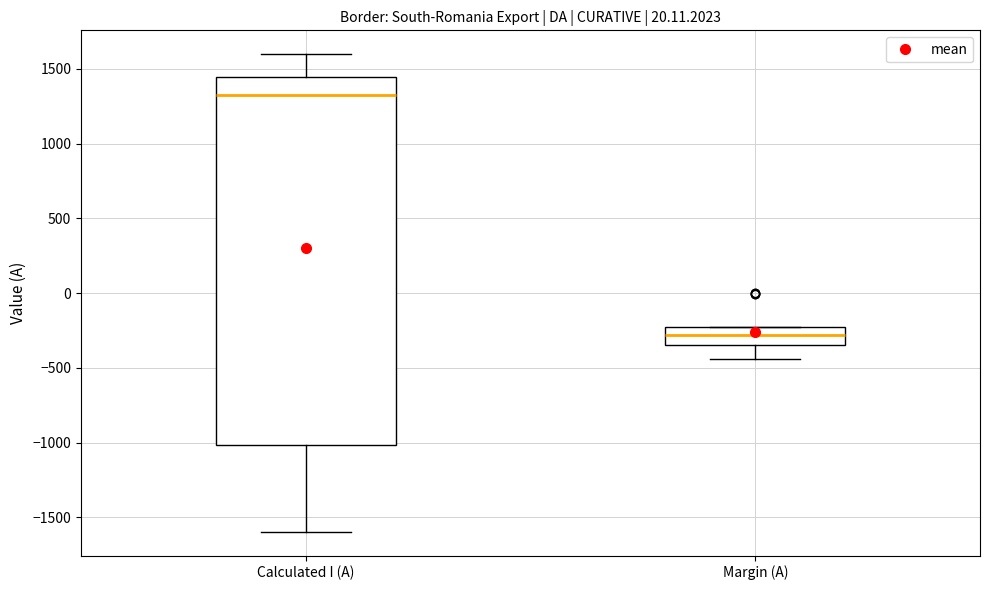

Reading left to right, transcribe this box plot: for each box, give where its median line is, the range the box spans, and where its two whiskers end, as read against the y-axis. The values are not printed on the chart, so give them approximately, as read against the axis.

Calculated I (A): median 1300, box -1000 to 1450, whiskers -1600 to 1600
Margin (A): median -300, box -350 to -250, whiskers -450 to -250